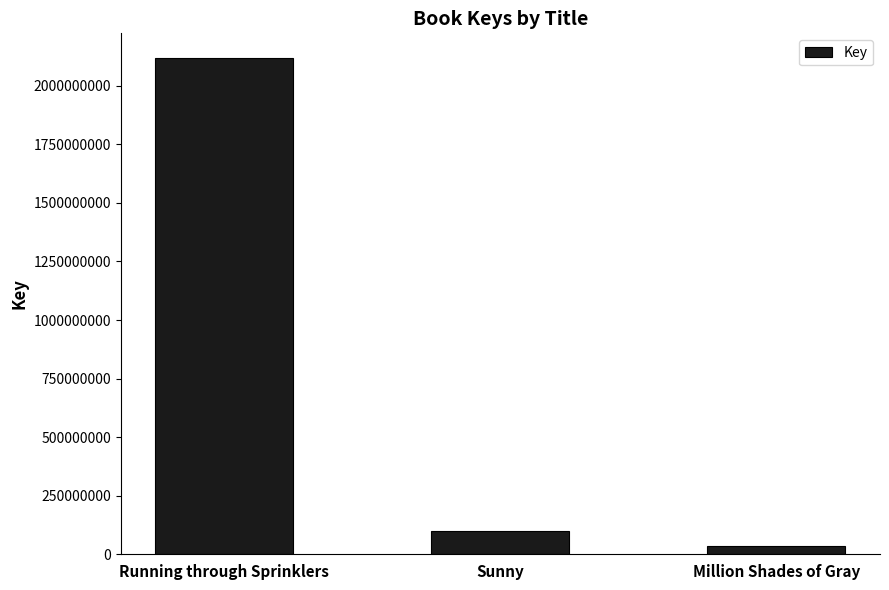

Does the chart contain stacked bars?

No